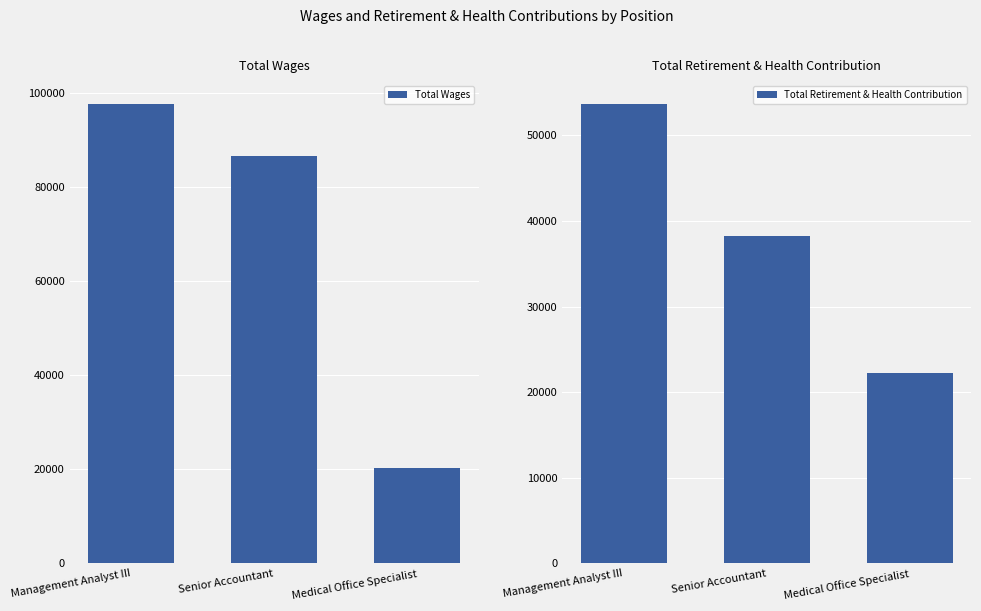

Which category has the highest value in the Total Wages series?

Management Analyst III